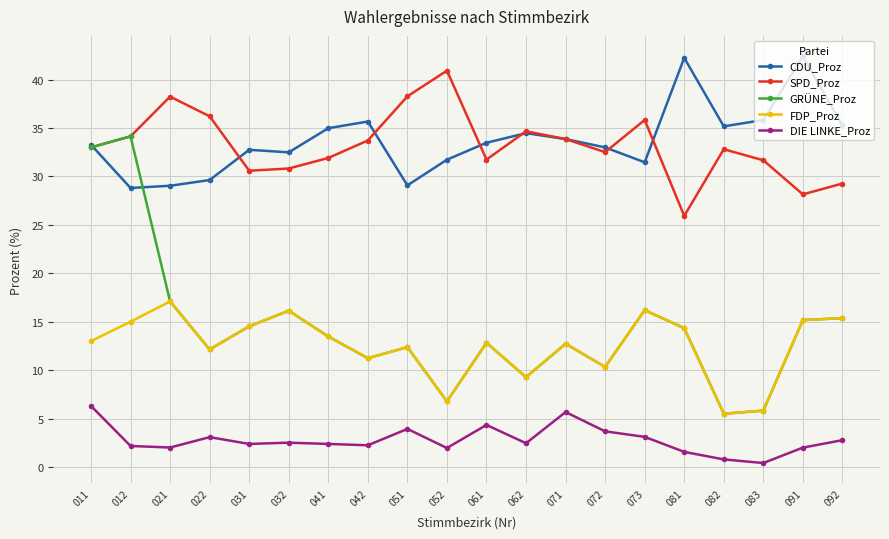

The value of CDU_Proz at 032 is 9.5. True or false?

False